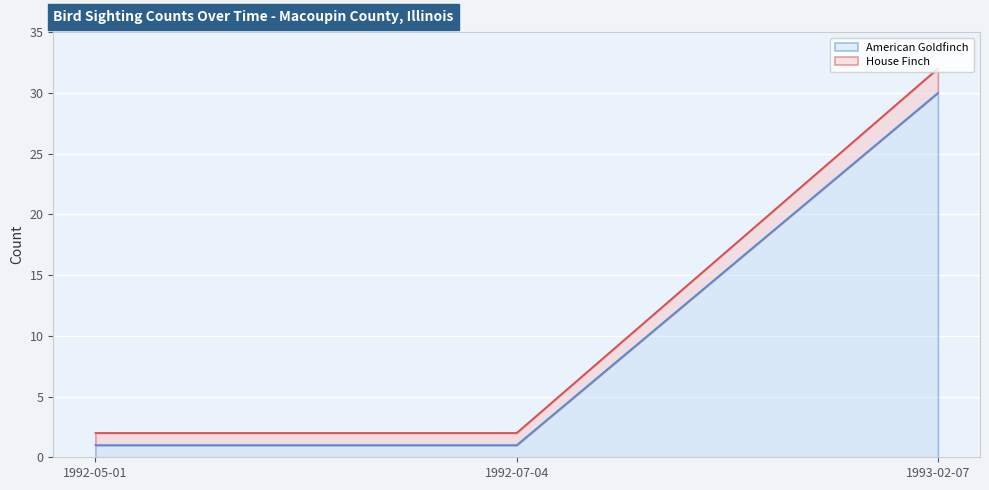

True or false: House Finch has a value of 4 at 1992-05-01.

False